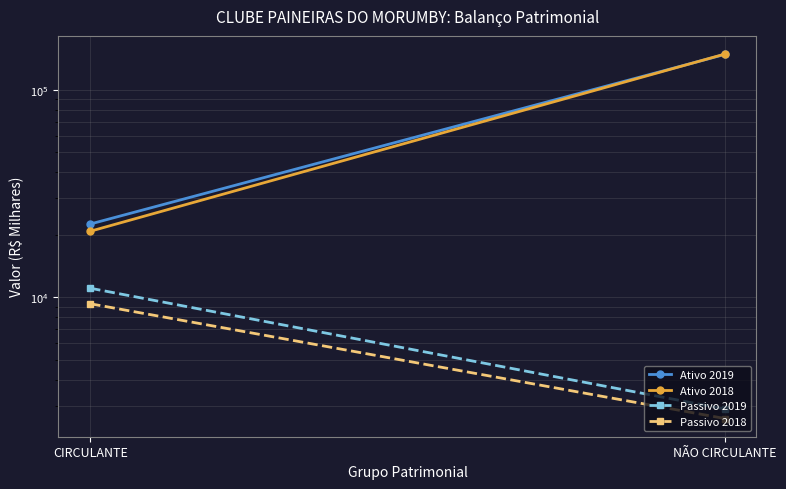

At how many categories does at least one series exceed 128637?

1